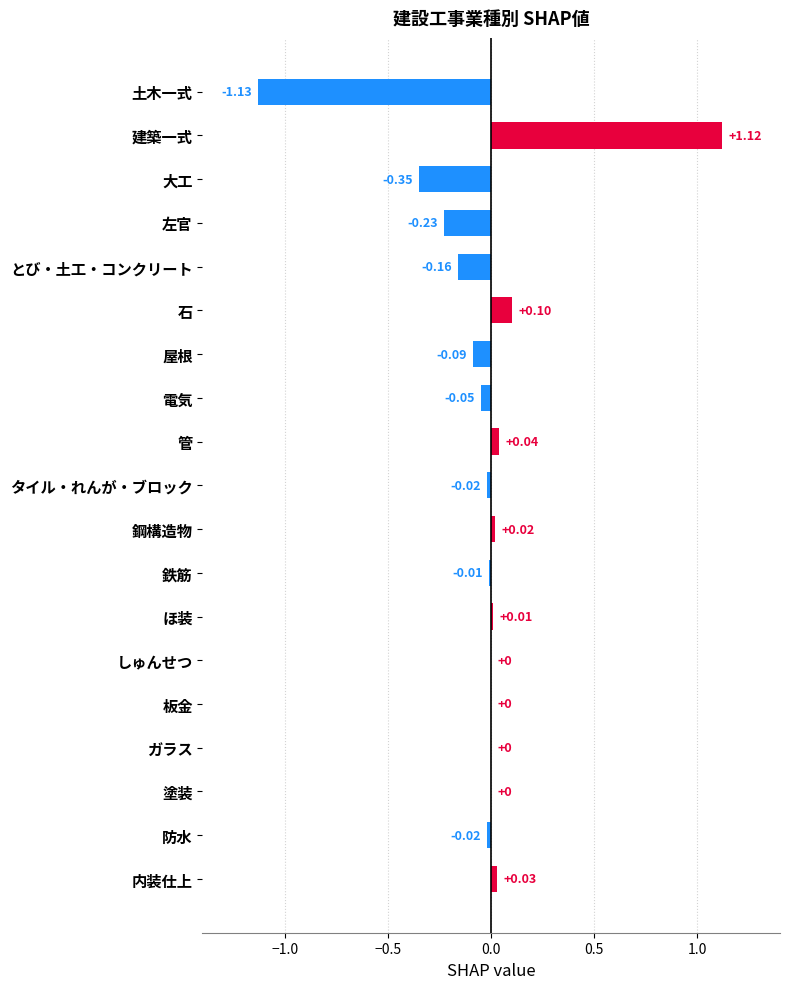

Between 防水 and とび・土工・コンクリート, which is larger?

防水